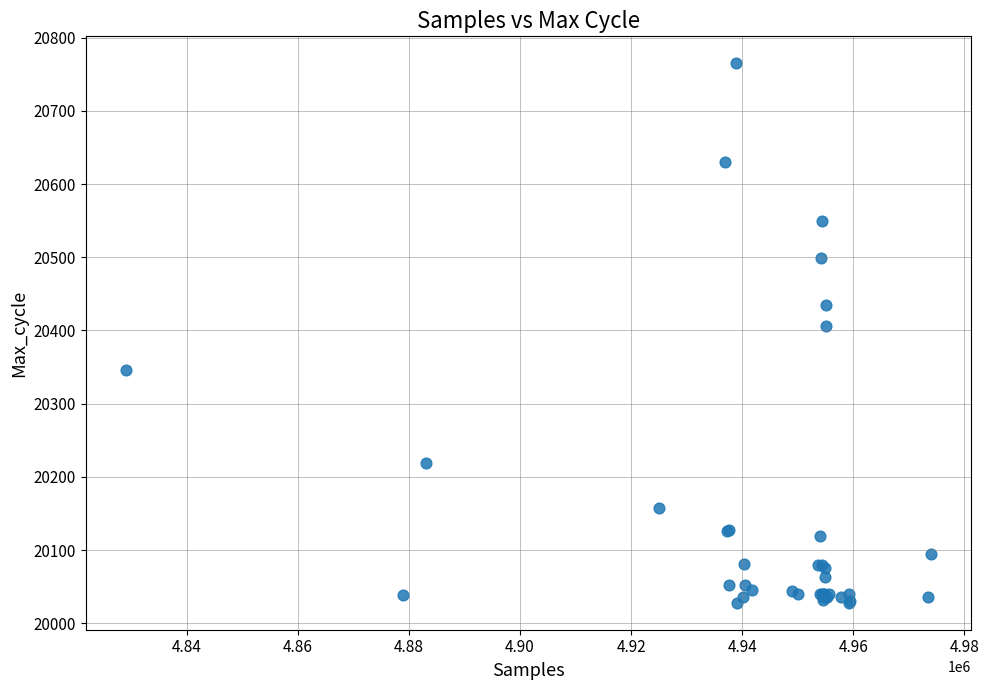

What Y value in the scatter plot is closest to 20396?

20406